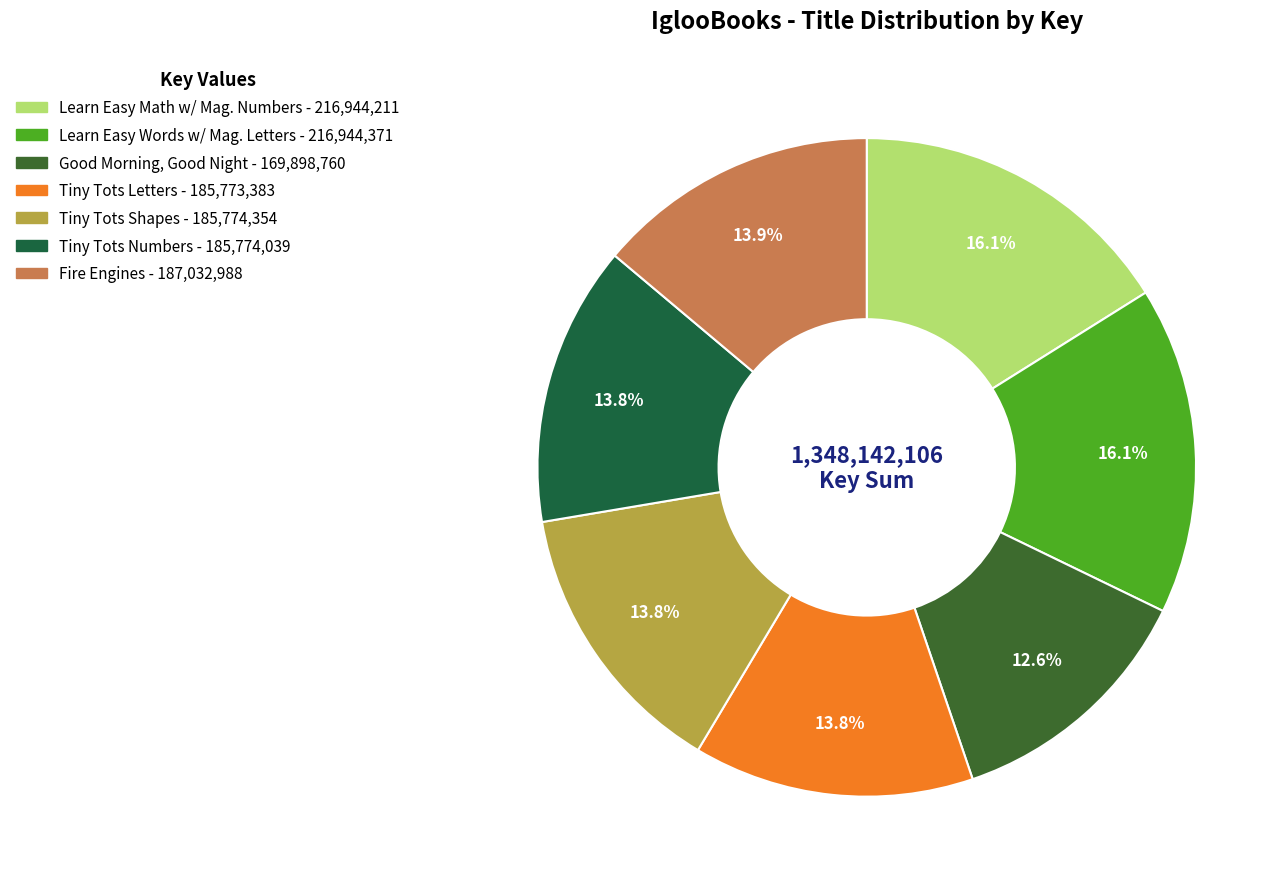

Count the number of slices in the pie.

7